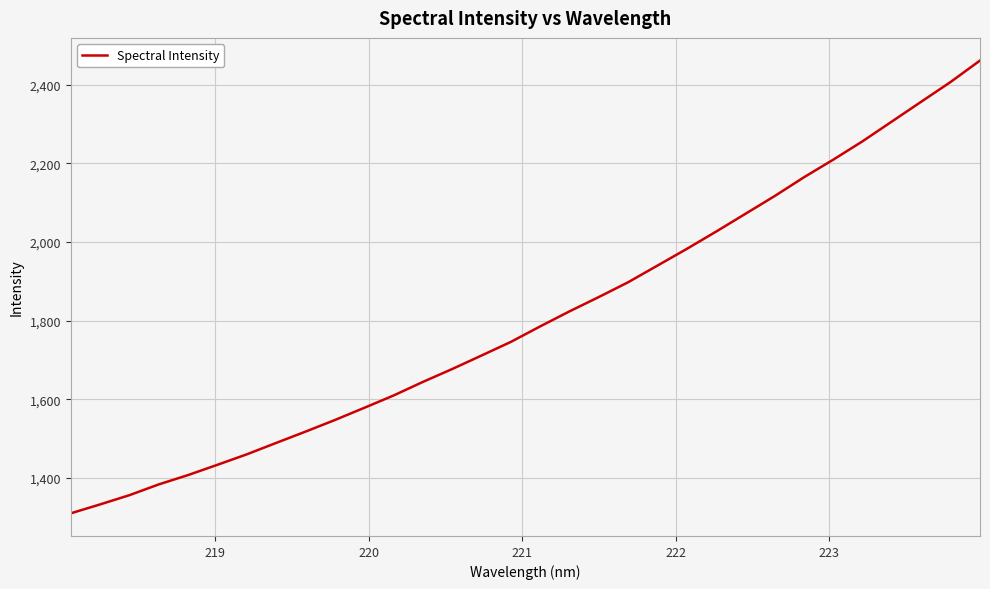

What is the difference between the maximum and minimum values?

1152.4